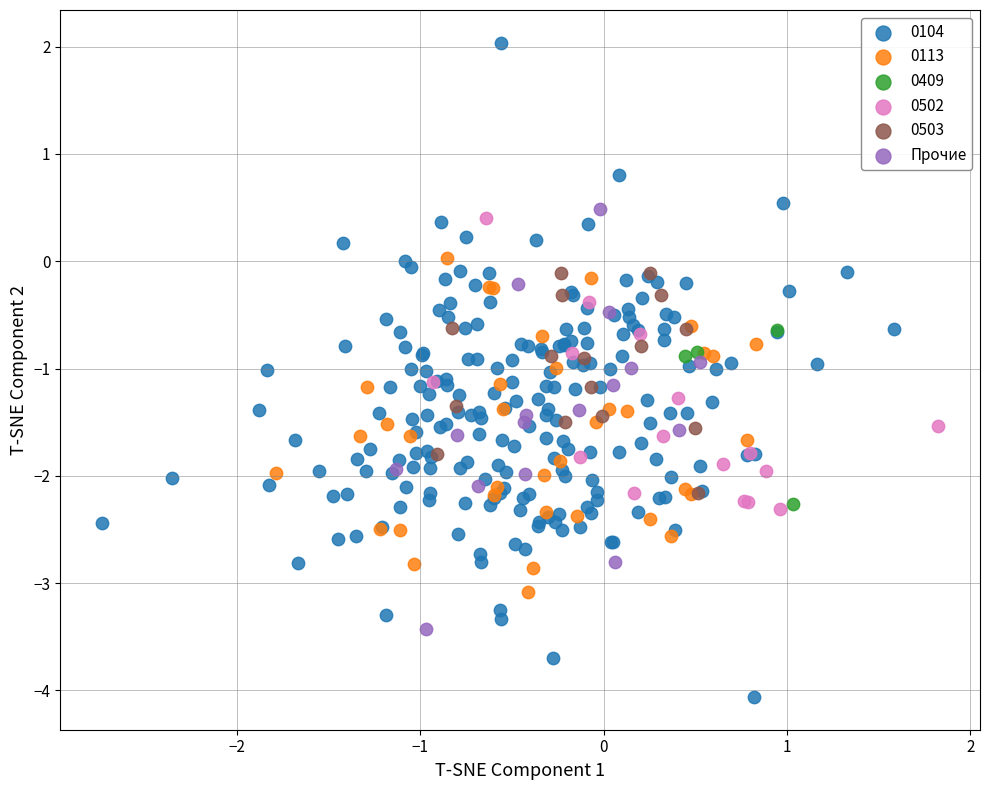

Which series contains the highest Y value?

0104